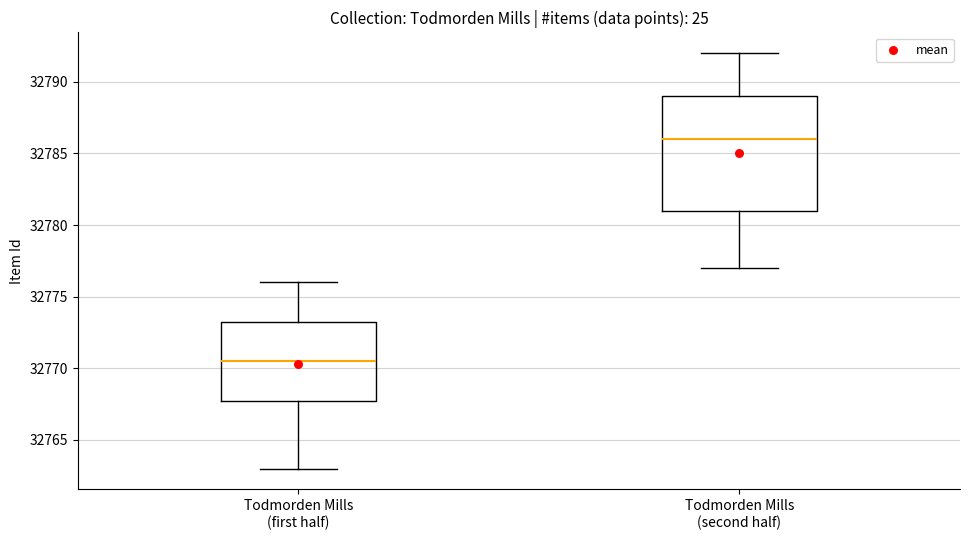

Which box has the lowest median line?

Todmorden Mills (first half)